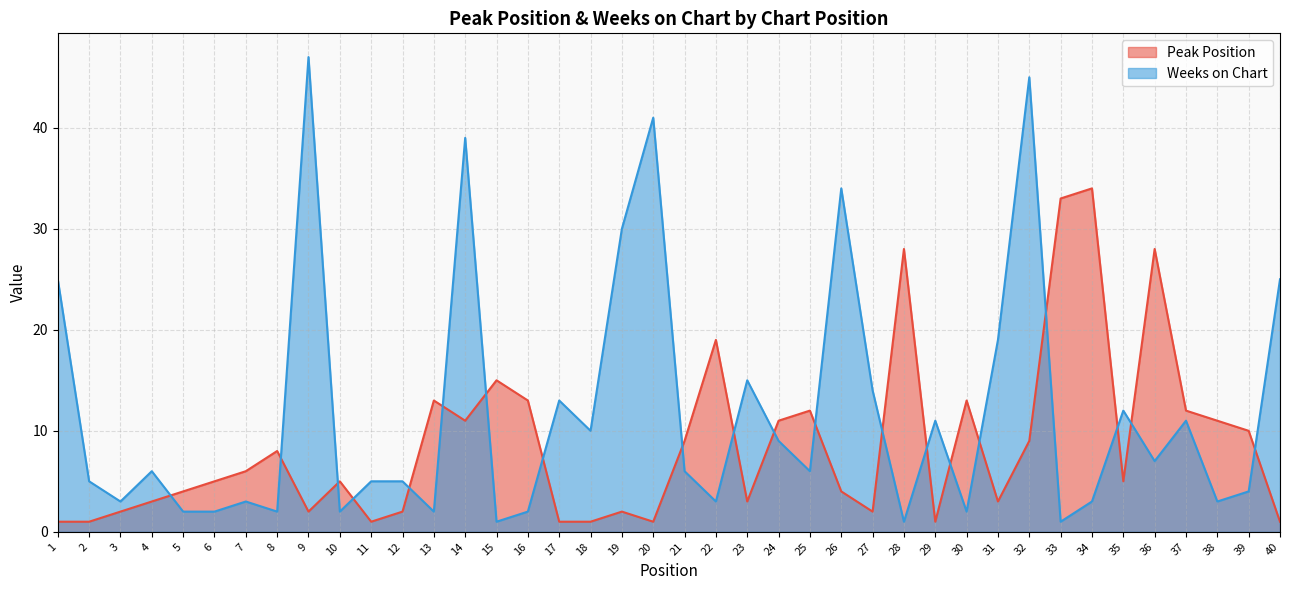

The Weeks on Chart series shows 2 at 6. True or false?

True